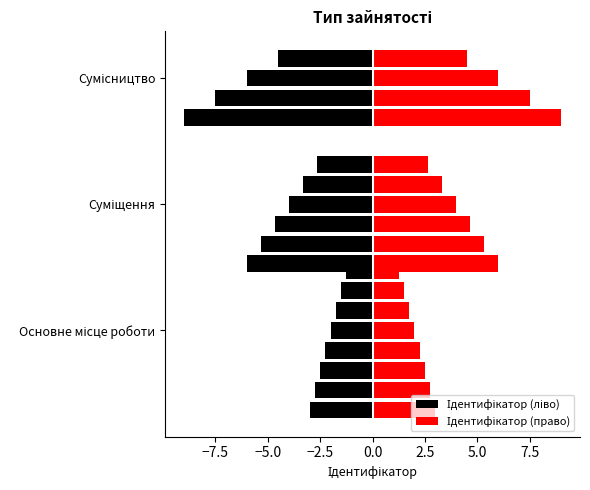

What is the value of the 3rd bar from the left?

3